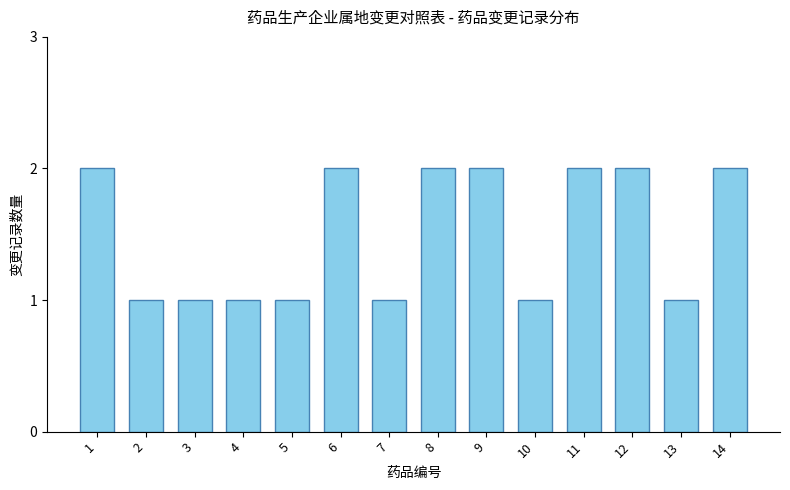

Is it true that the value at 8 is 2?

True